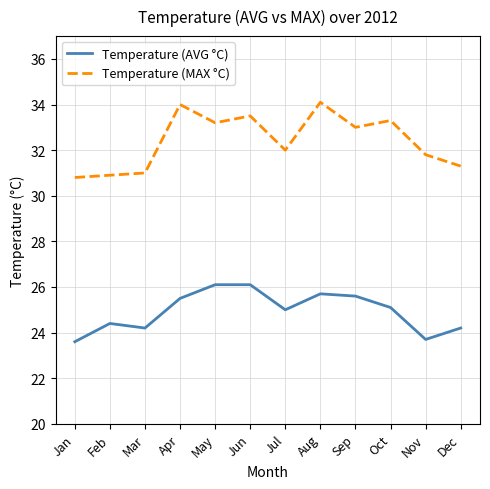

True or false: Temperature (MAX °C) has more than 0 interior local peaks.

True